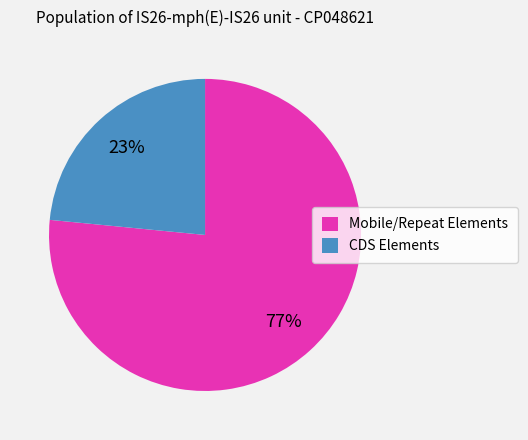

To the nearest percent, what percentage of the pie is CDS Elements?

23%